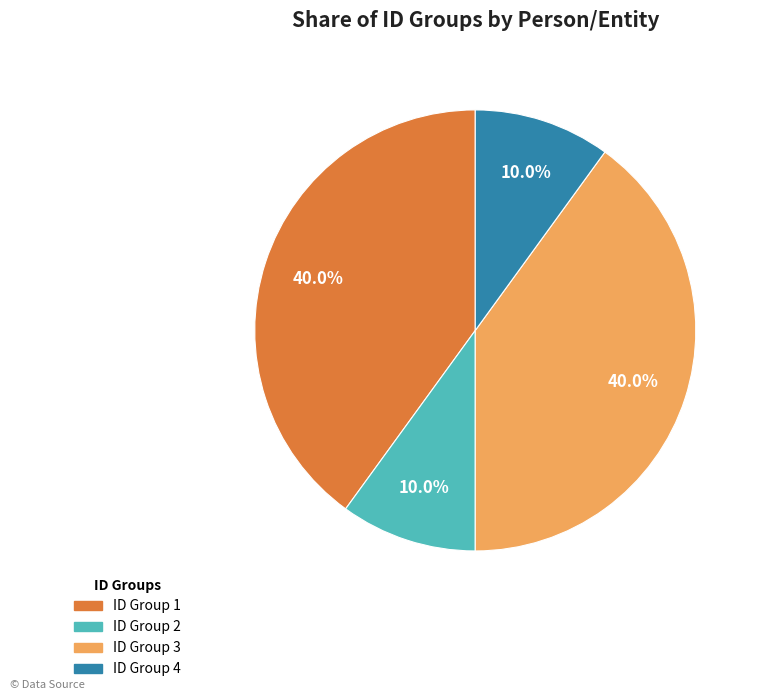

Is there any slice that represents more than half of the pie?

No